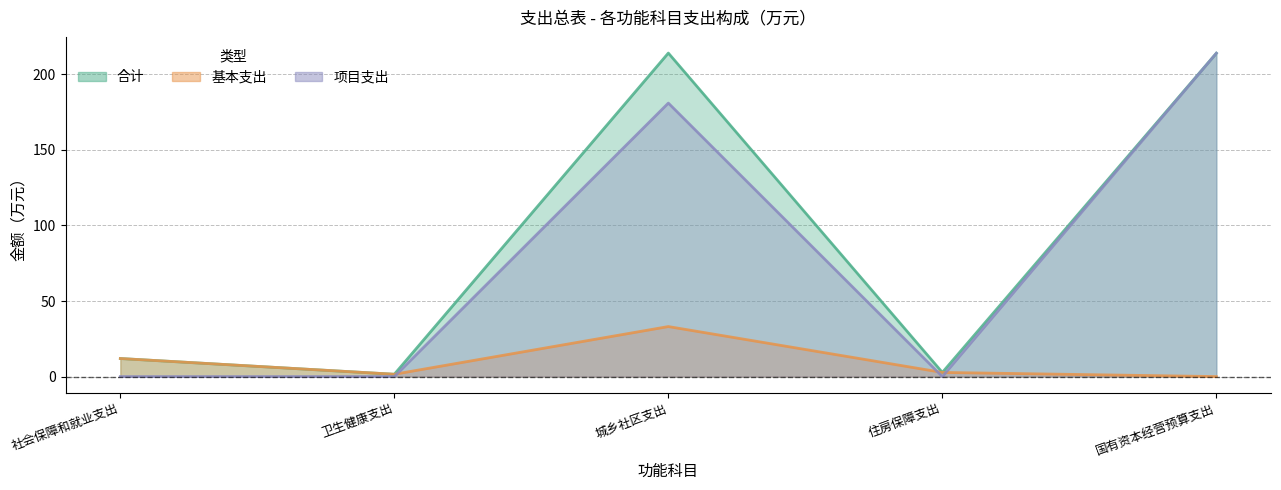

What is the difference between the second highest and second lowest values in the 基本支出 series?

10.4